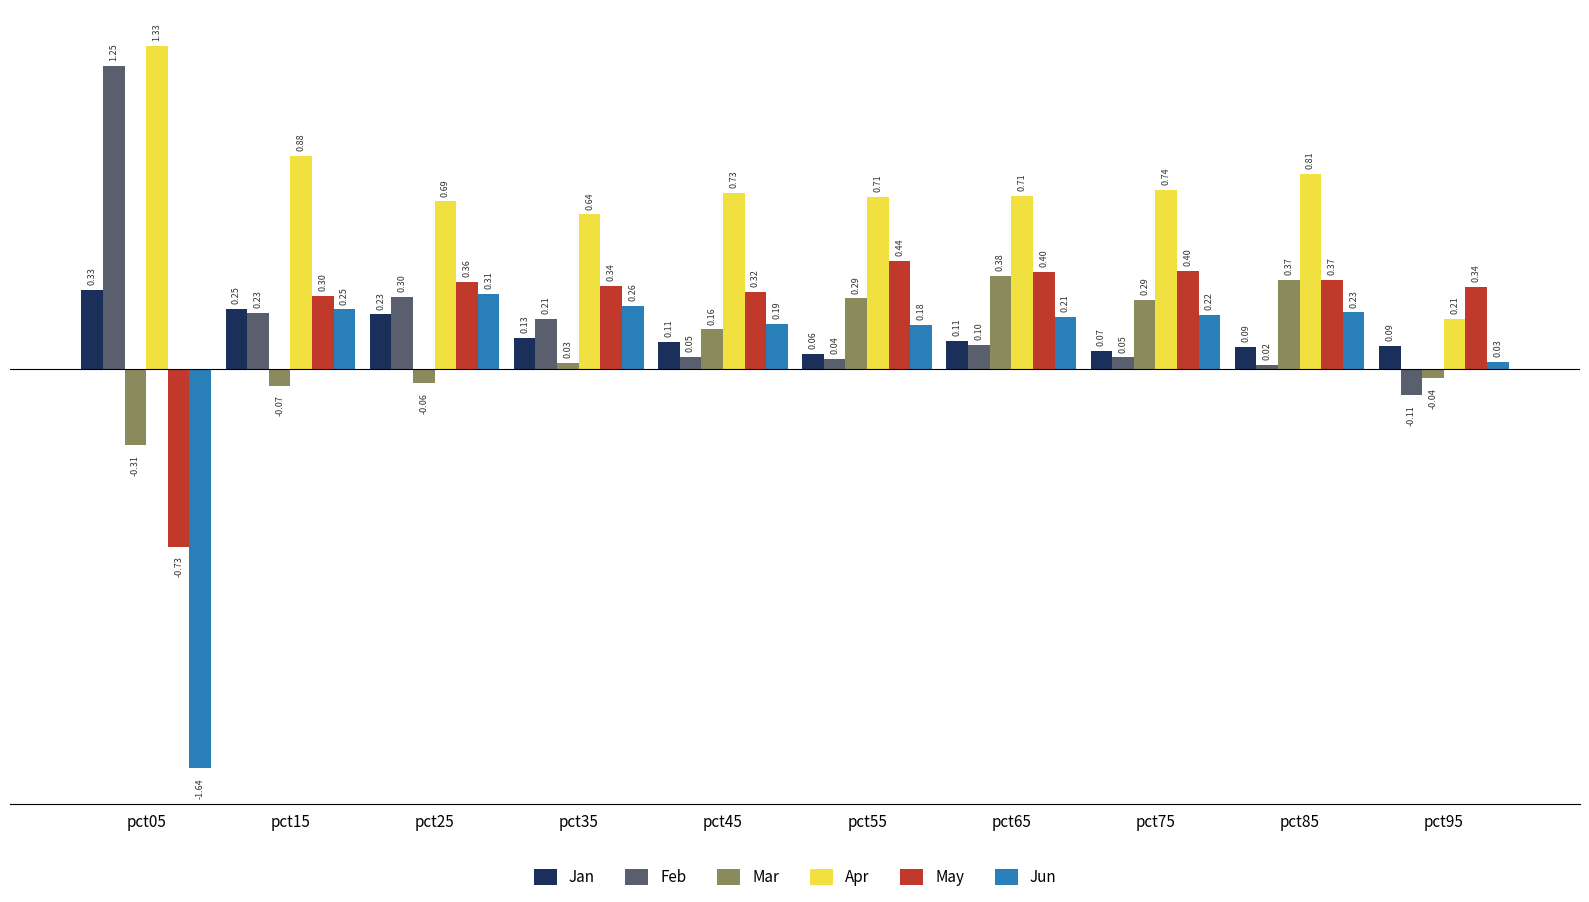

Which series has the largest total across all categories?

Apr